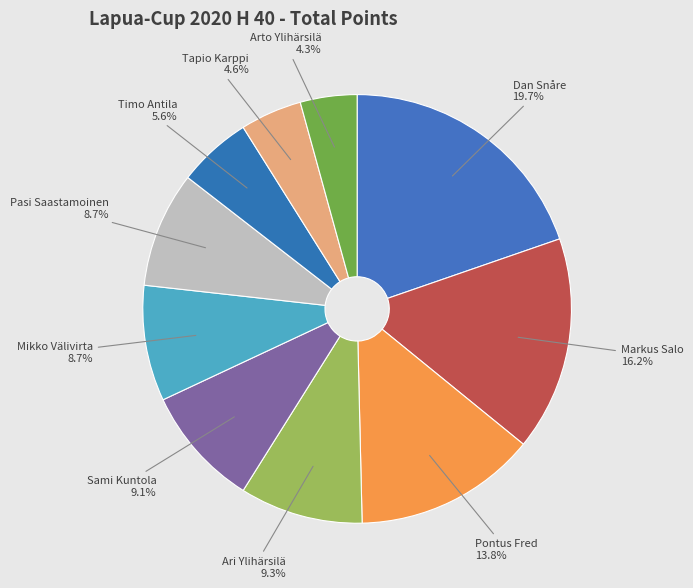

To the nearest percent, what percentage of the pie is Sami Kuntola?

9%